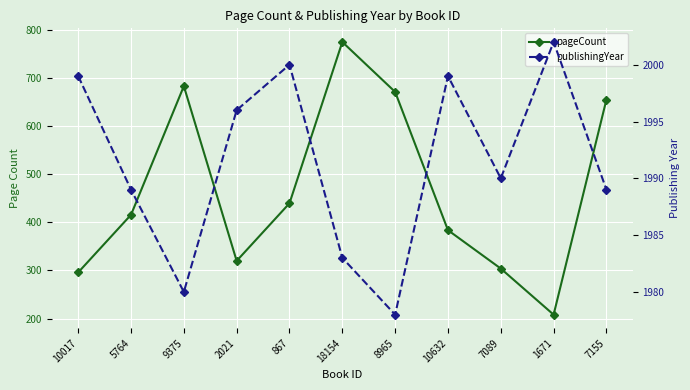

List the series in order of their overall mean, lowest first.

pageCount, publishingYear